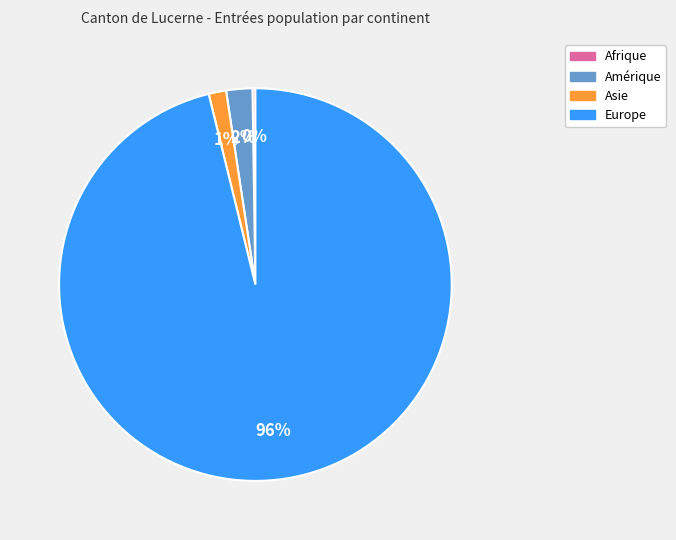

Does any single category account for the majority?

Yes